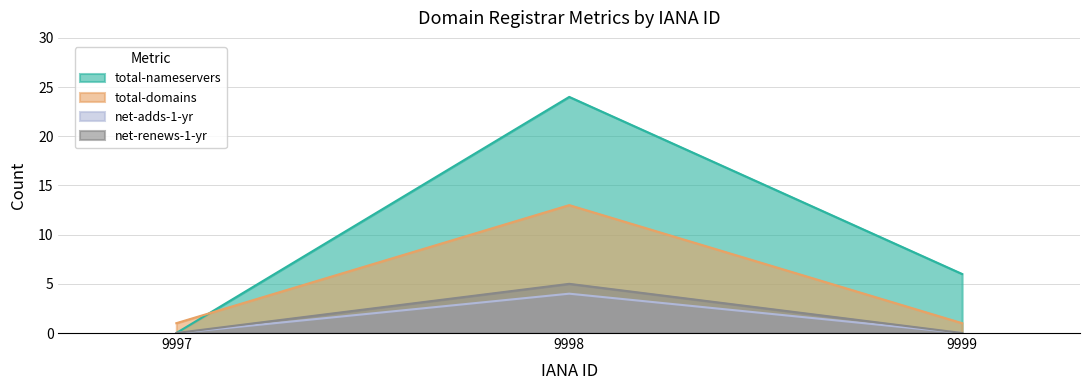

Does the chart have visible grid lines?

Yes